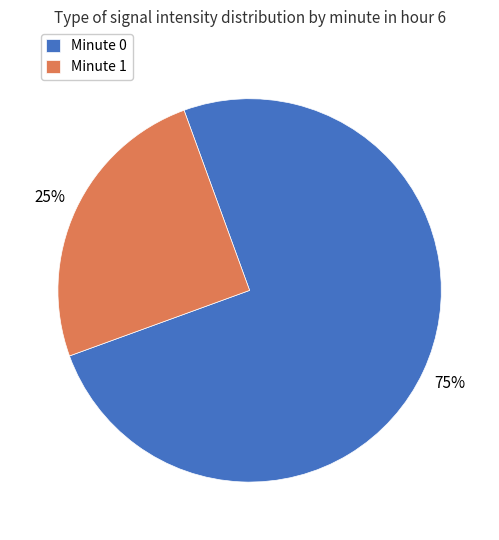

Rank the categories by value from lowest to highest.

Minute 1, Minute 0